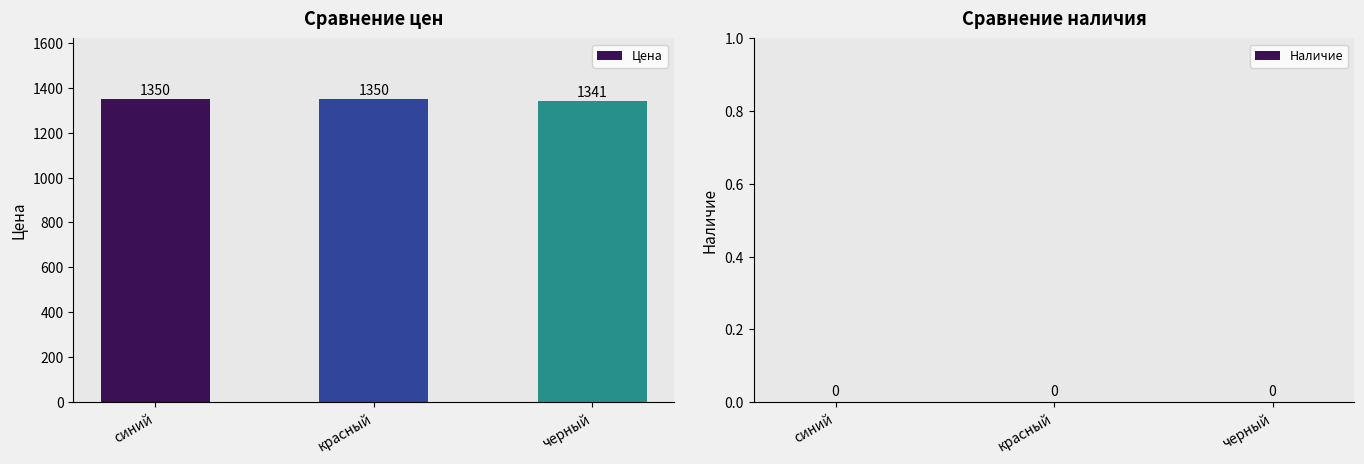

Are the bars horizontal?

No